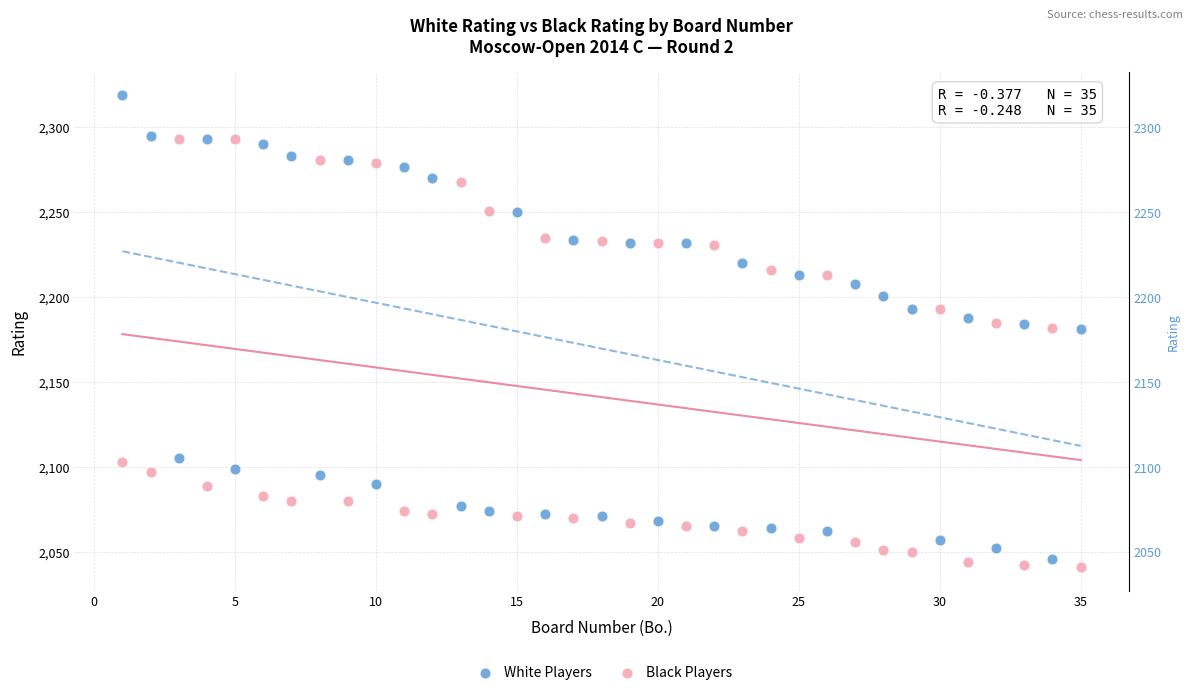

Across all data points, what is the range of X values (max minus min)?

34